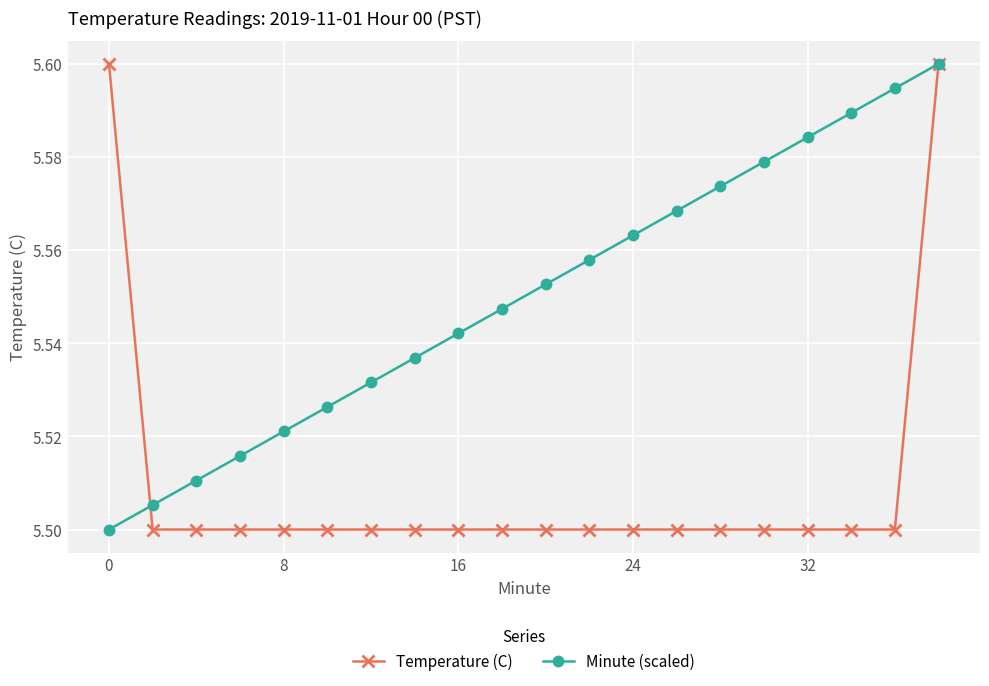

Which series has the largest total across all categories?

Minute (scaled)